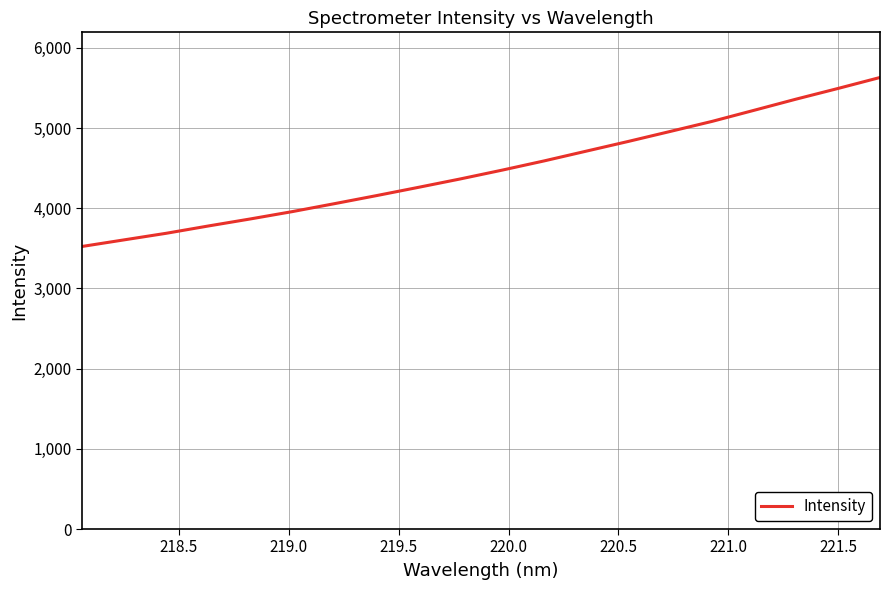

What is the difference between the maximum and minimum values?

2106.4